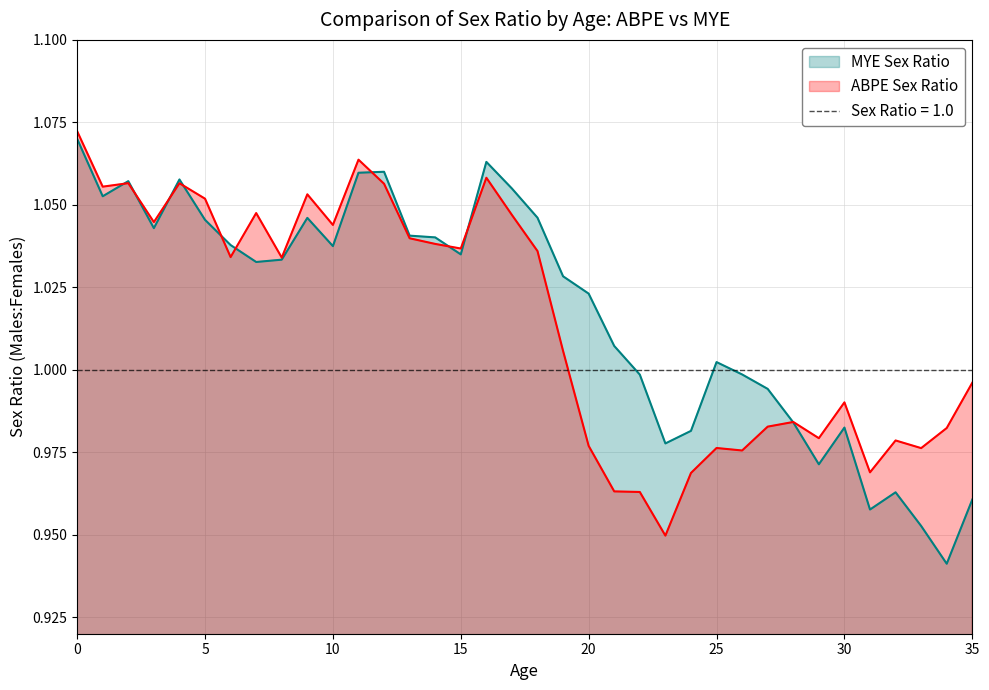

What is the value of the ABPE Sex Ratio point at the 5th from the left?

1.1